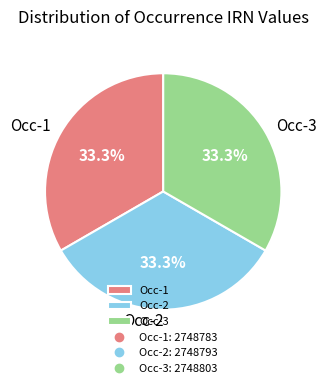

Approximately how many times larger is the value at Occ-3 compared to Occ-1?

1.0